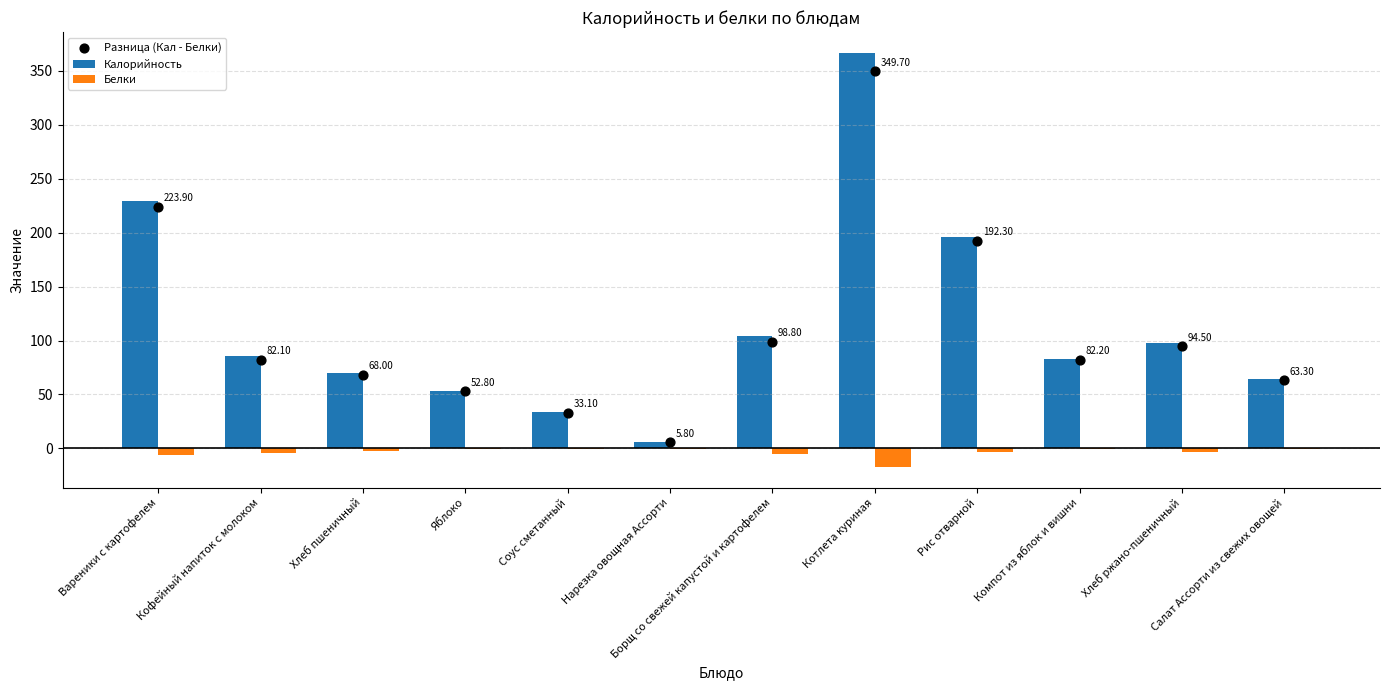

At which category is the sum across all series the highest?

Котлета куриная